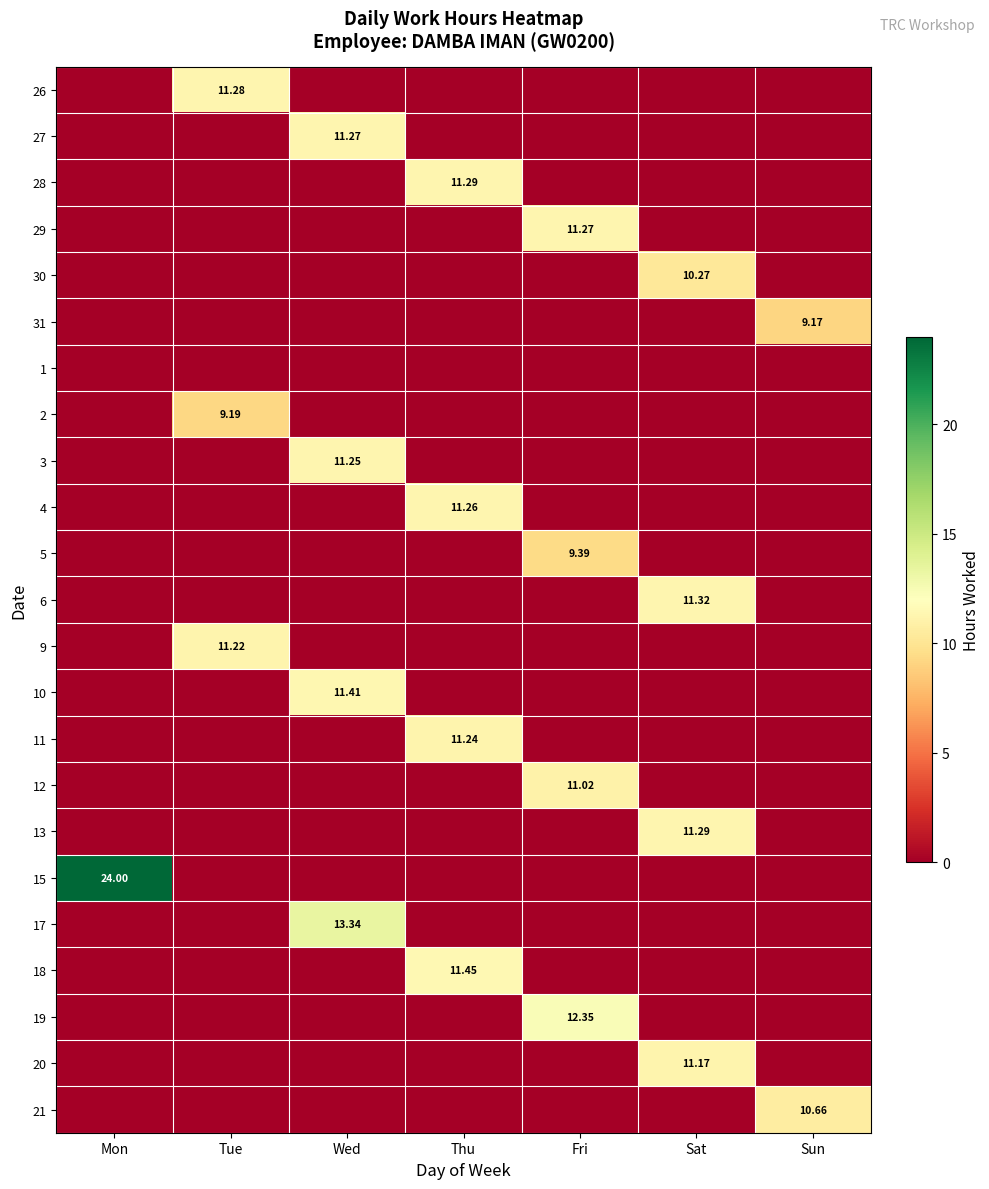

True or false: 4 has a value of 7.8 at Thu.

False